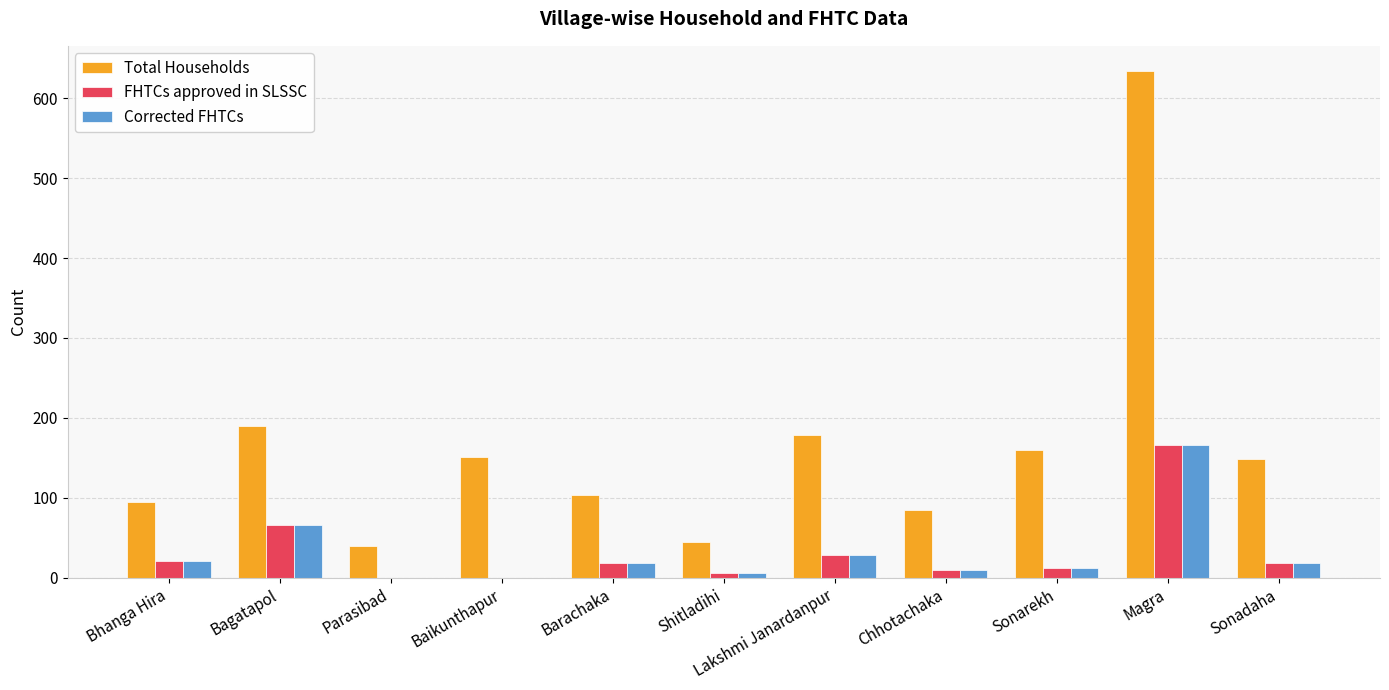

How many distinct data groups are displayed?

3